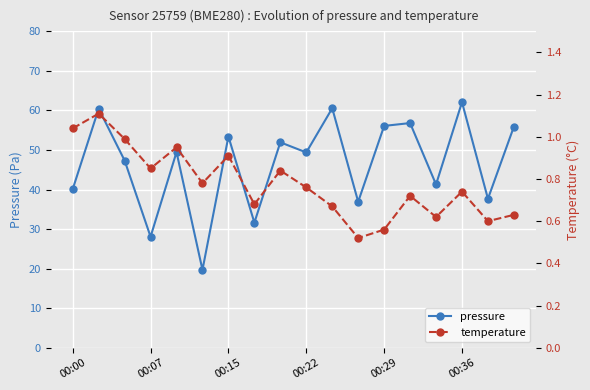

Which series has the largest total across all categories?

pressure